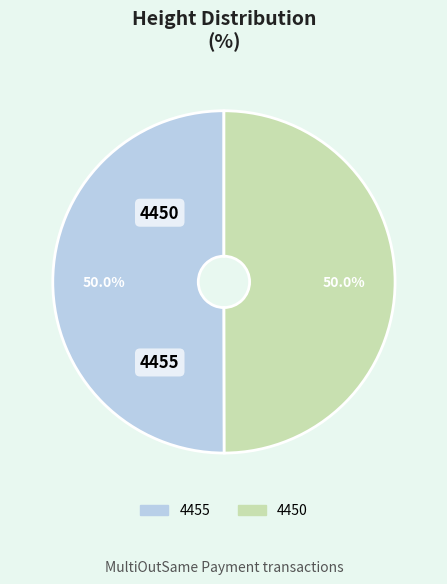

To the nearest percent, what percentage of the pie is 4450?

50%